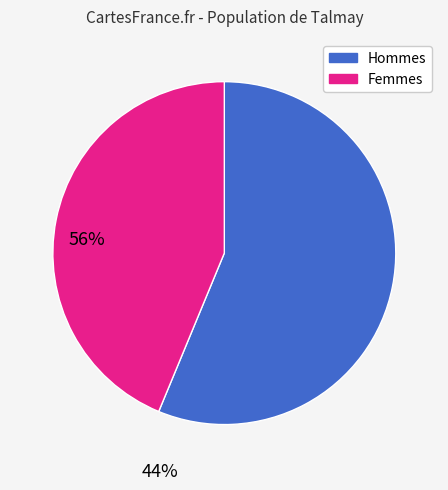

Is it true that Femmes is 44% of the pie?

True